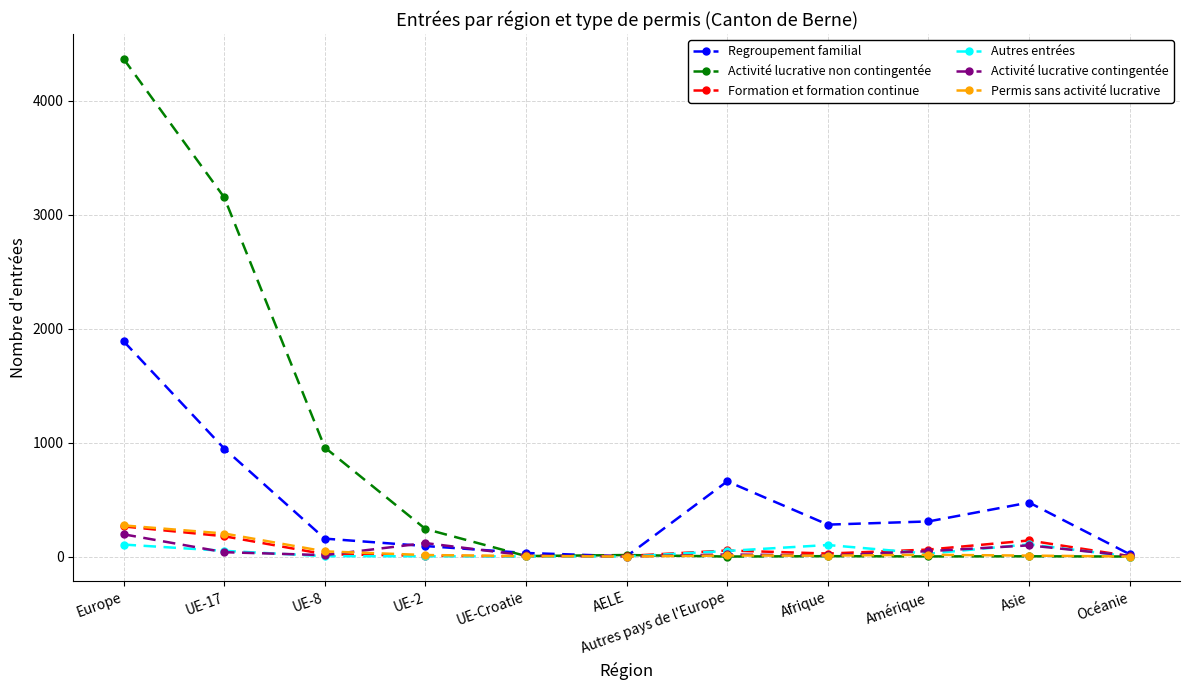

Is the value of Formation et formation continue at UE-17 greater than the value of Permis sans activité lucrative at AELE?

Yes